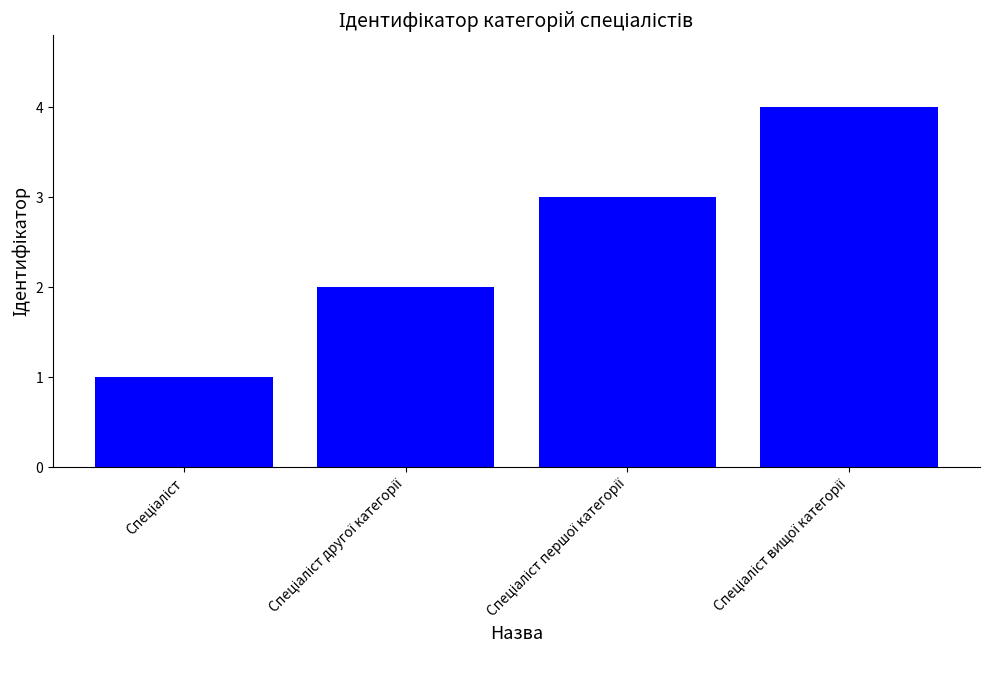

What is the difference between the maximum and minimum values?

3